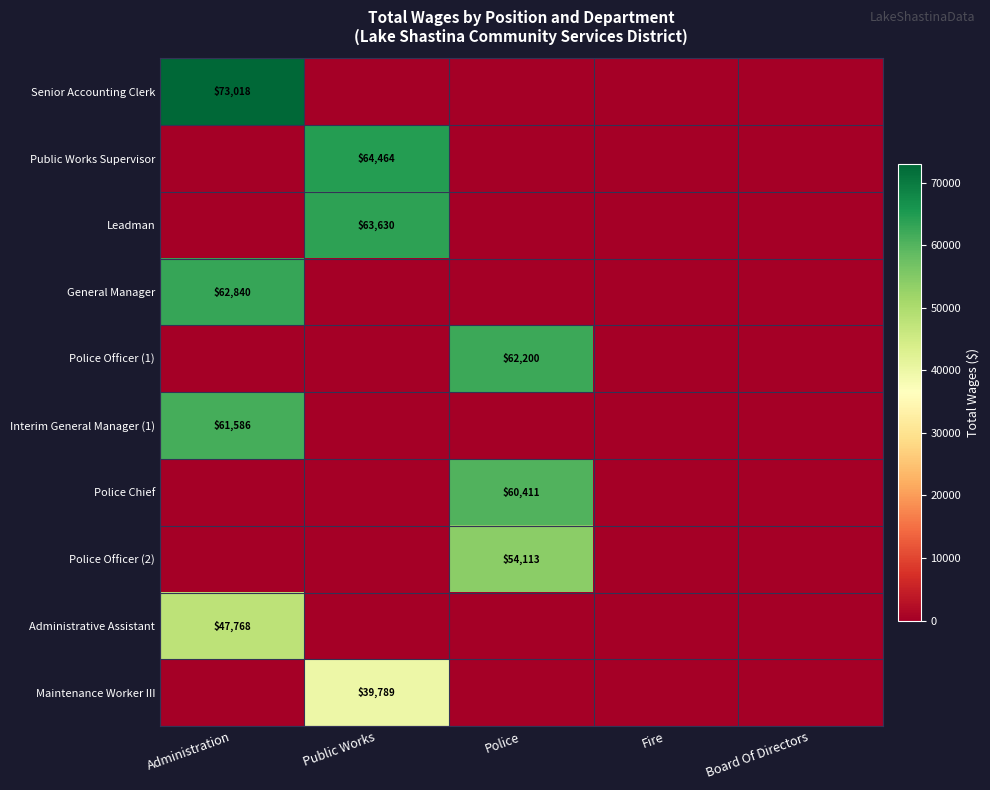

Is it true that Interim General Manager (1) equals 93756 at Administration?

False